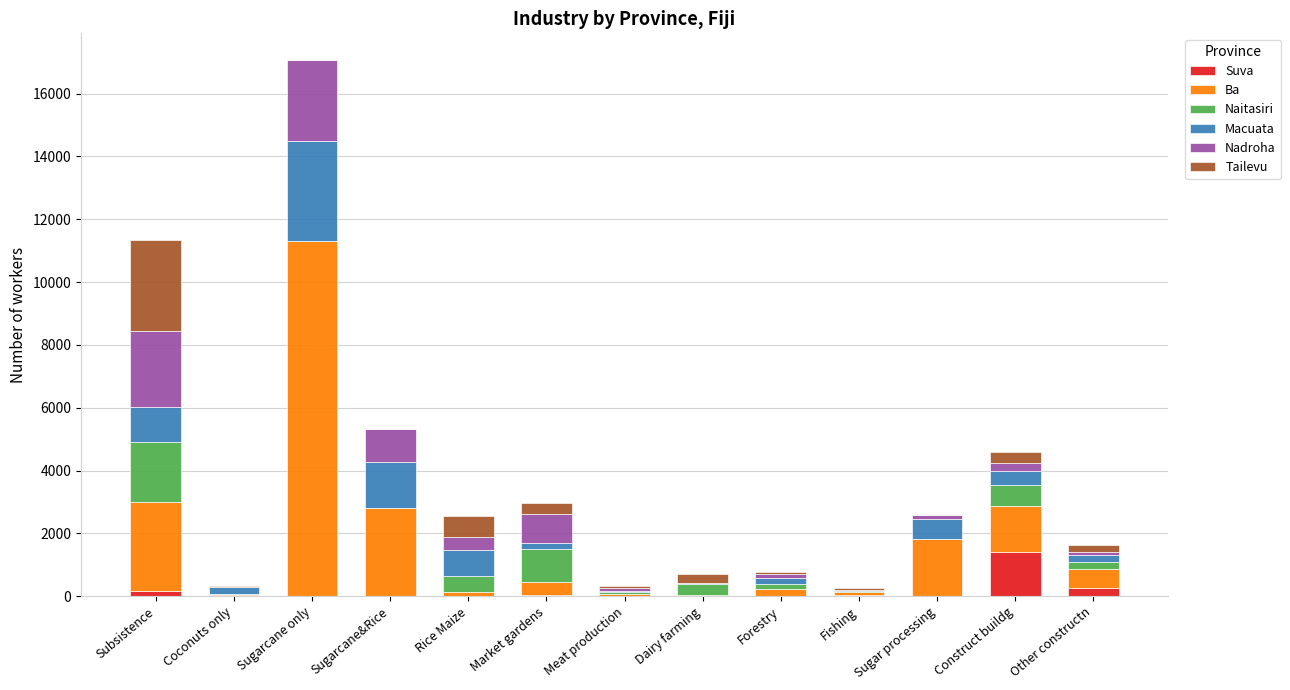

Are the bars horizontal?

No